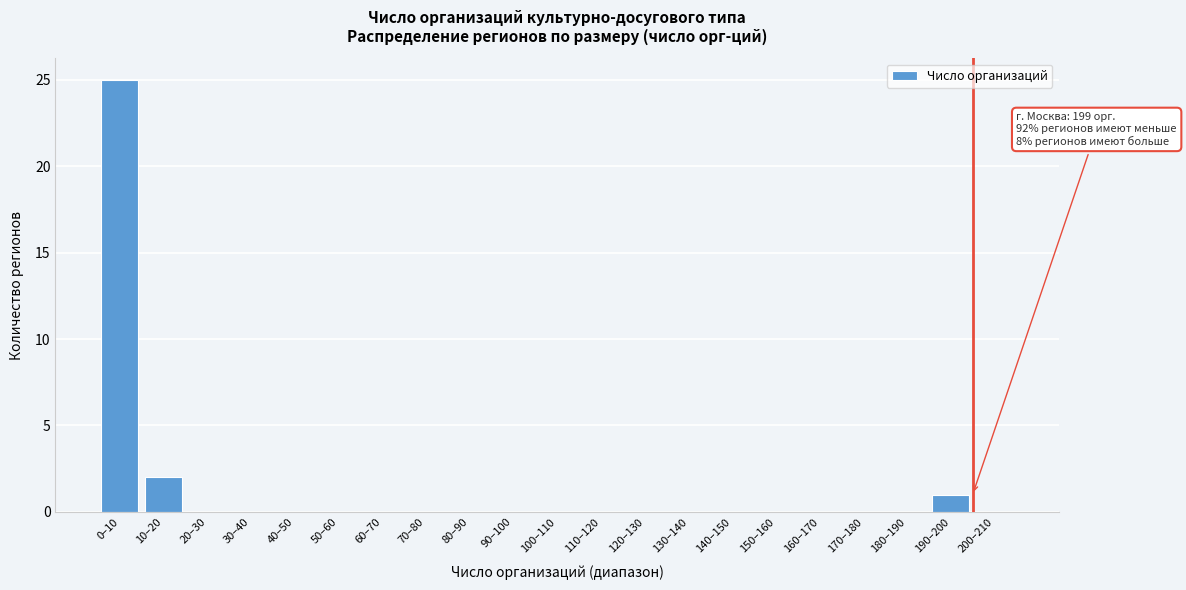

Reading left to right, what are all the values shown in this chart?

0–10=25	10–20=2	20–30=0	30–40=0	40–50=0	50–60=0	60–70=0	70–80=0	80–90=0	90–100=0	100–110=0	110–120=0	120–130=0	130–140=0	140–150=0	150–160=0	160–170=0	170–180=0	180–190=0	190–200=1	200–210=0